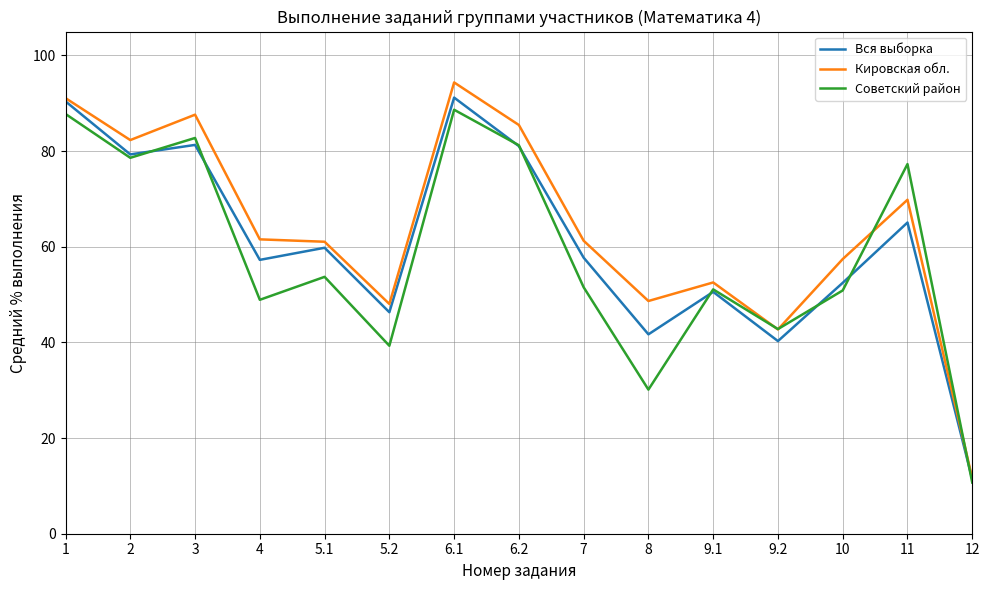

Where is Советский район nearest to the value 49?

4